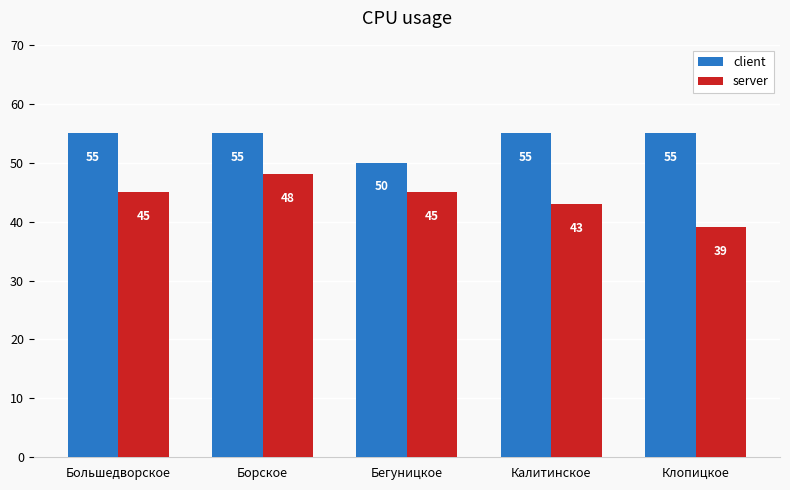

Reading left to right, list all the values displayed in this chart.

client: Большедворское=55	Борское=55	Бегуницкое=50	Калитинское=55	Клопицкое=55
server: Большедворское=45	Борское=48	Бегуницкое=45	Калитинское=43	Клопицкое=39